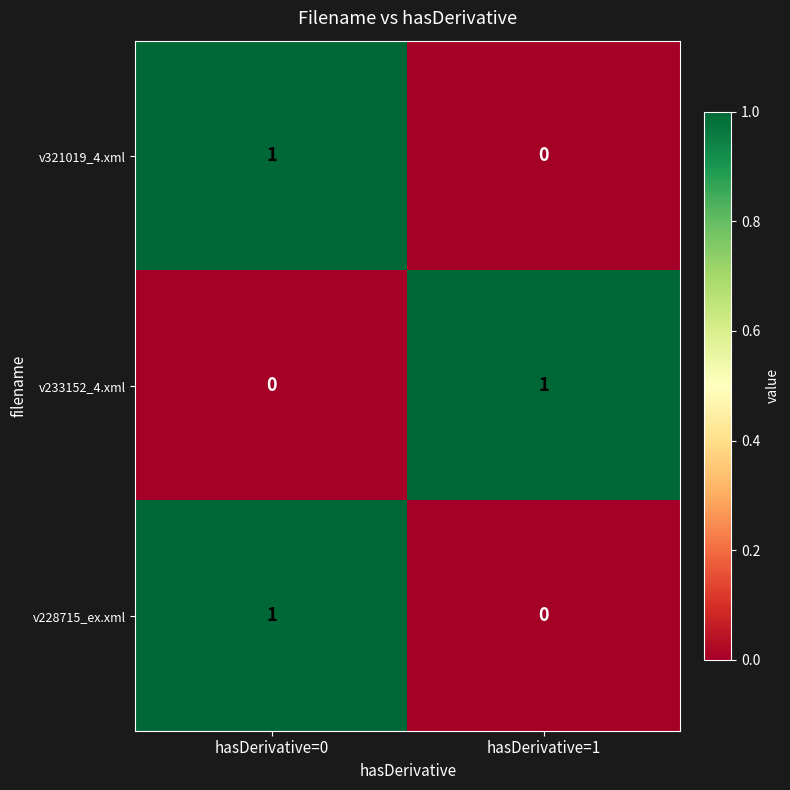

Reading left to right, what are all the values shown in this chart?

v321019_4.xml: hasDerivative=0=1	hasDerivative=1=0
v233152_4.xml: hasDerivative=0=0	hasDerivative=1=1
v228715_ex.xml: hasDerivative=0=1	hasDerivative=1=0